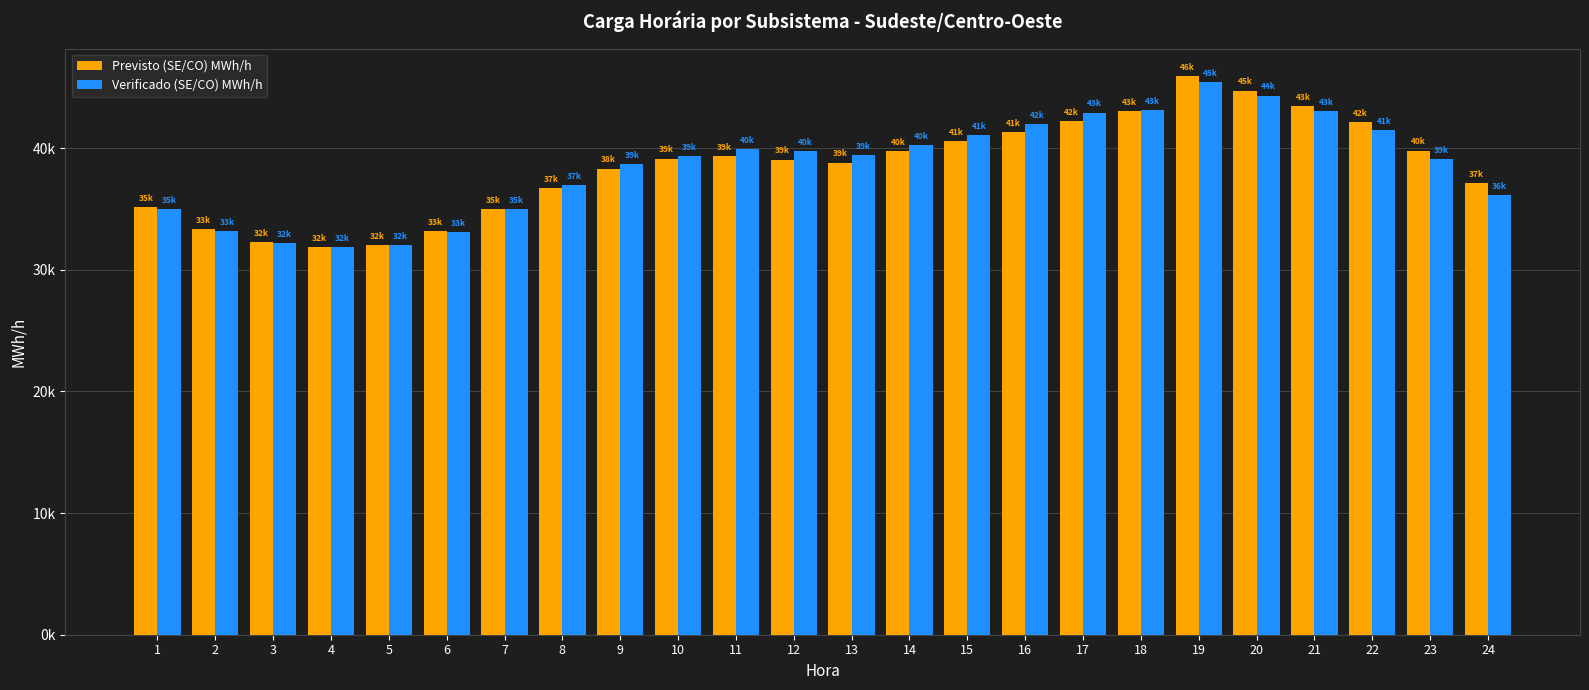

What are all the series names shown in the legend?

Previsto (SE/CO) MWh/h, Verificado (SE/CO) MWh/h